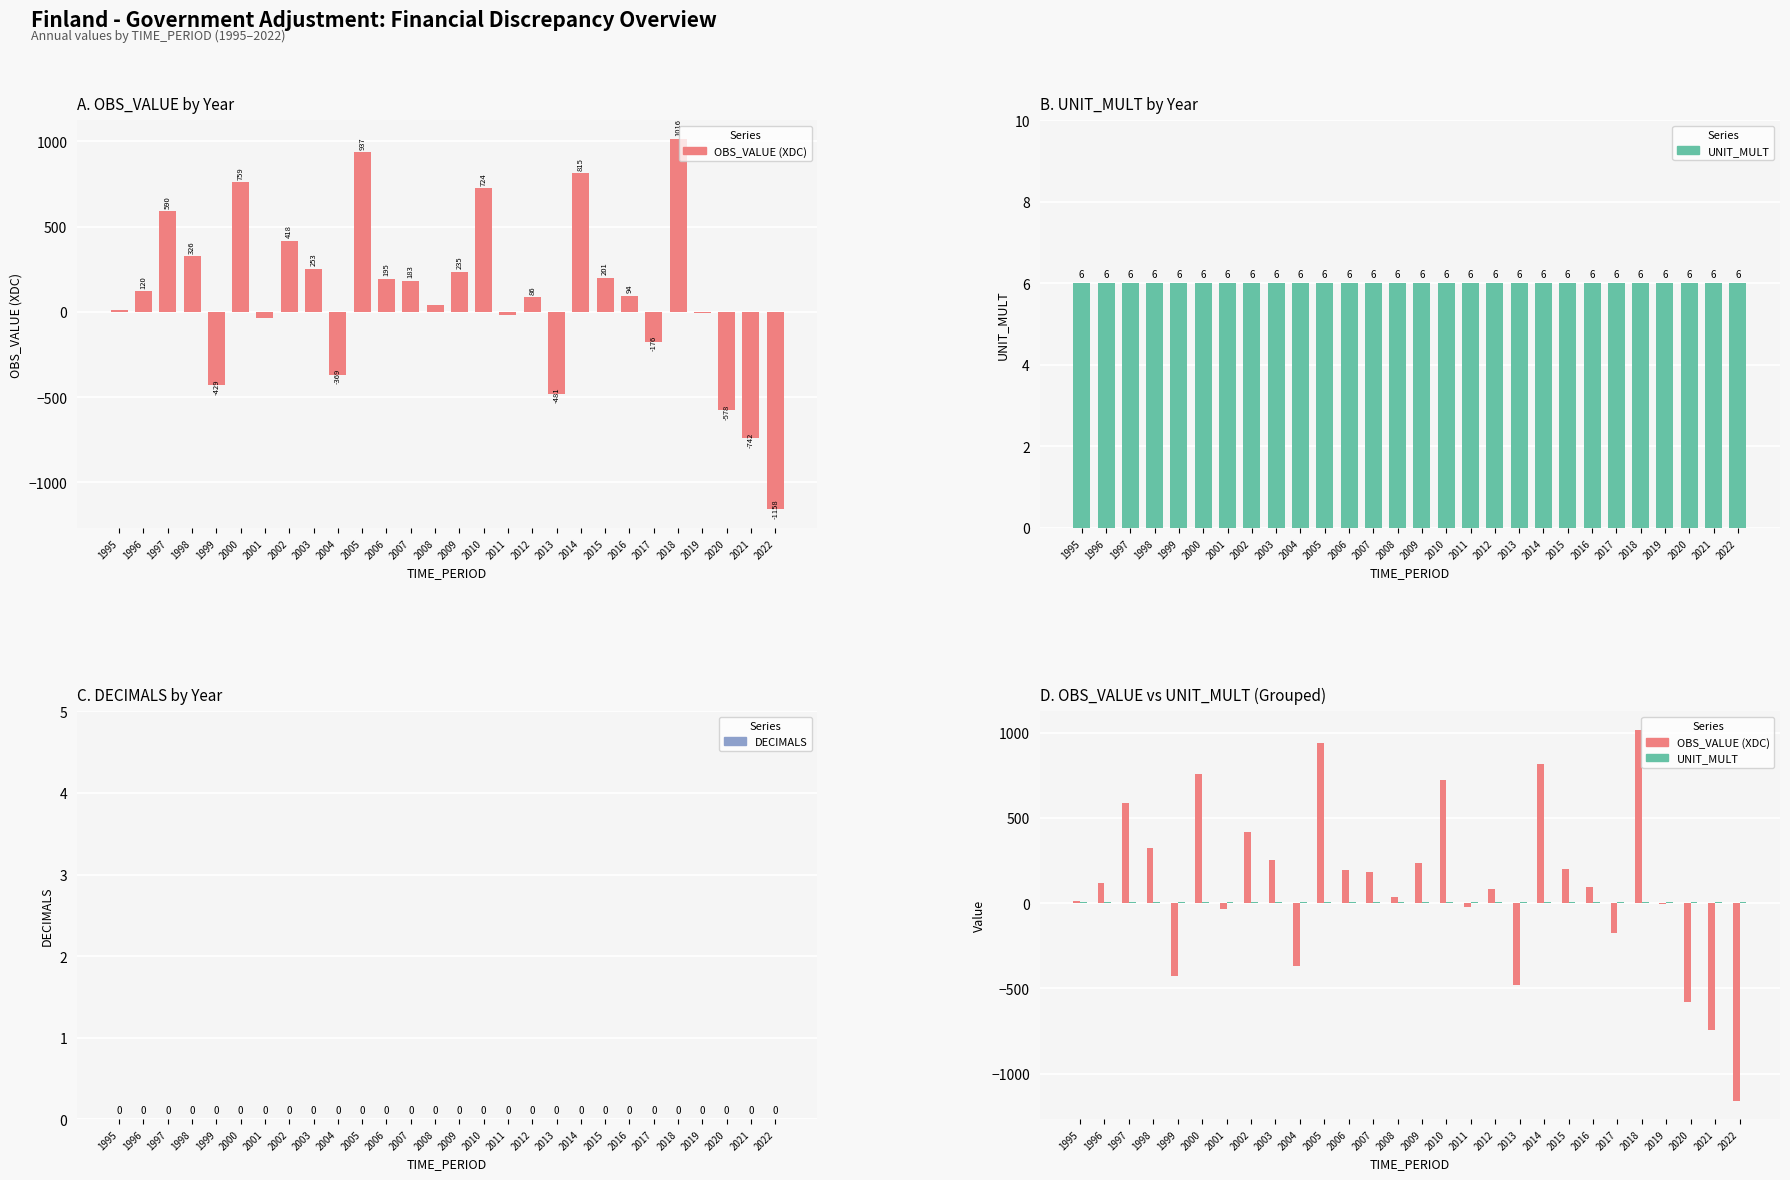

Is it true that DECIMALS equals 0 at 2005?

True